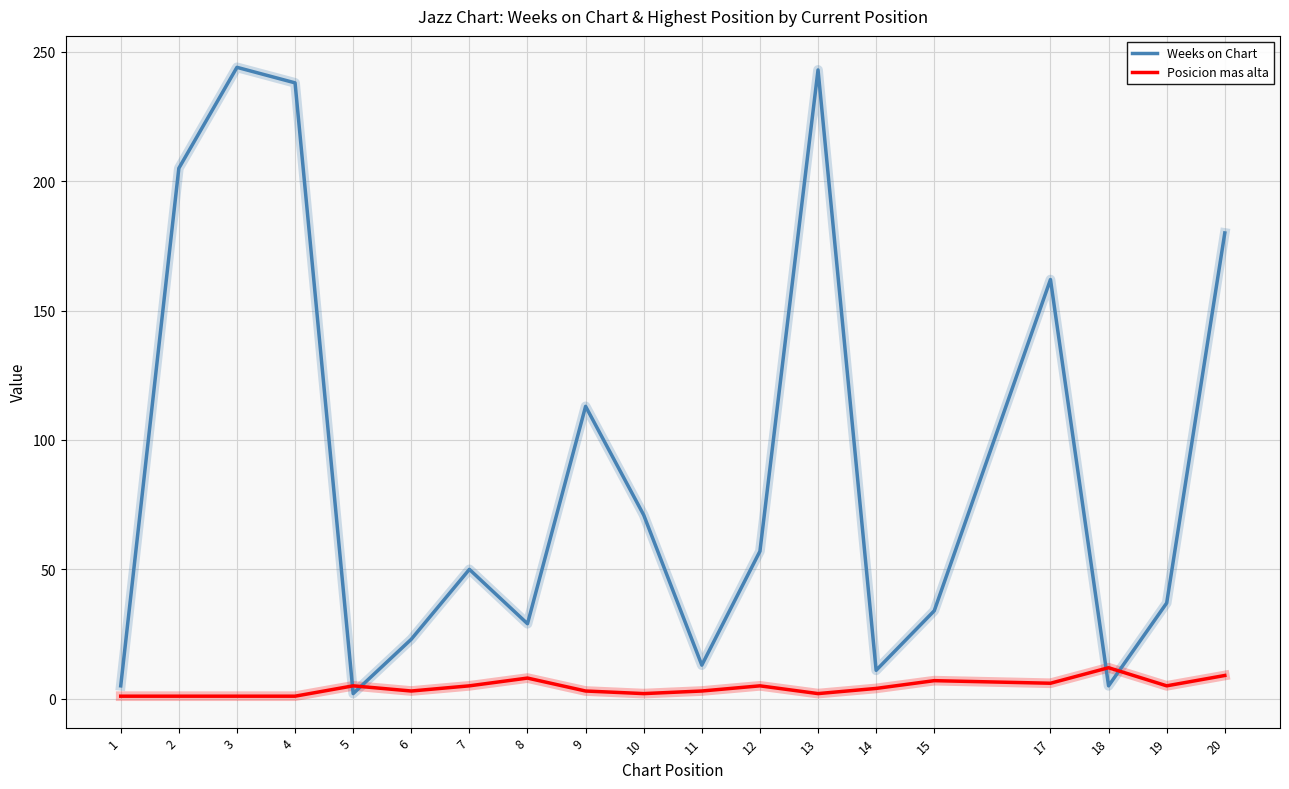

Which series changed the most between 2 and 19?

Weeks on Chart